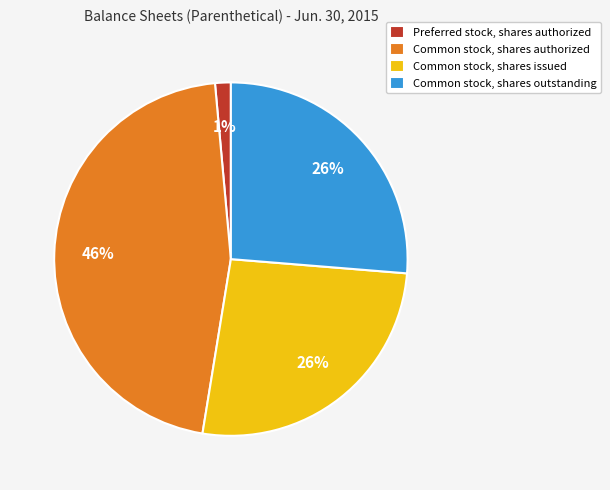

The Common stock, shares issued slice represents 26% of the pie. True or false?

True